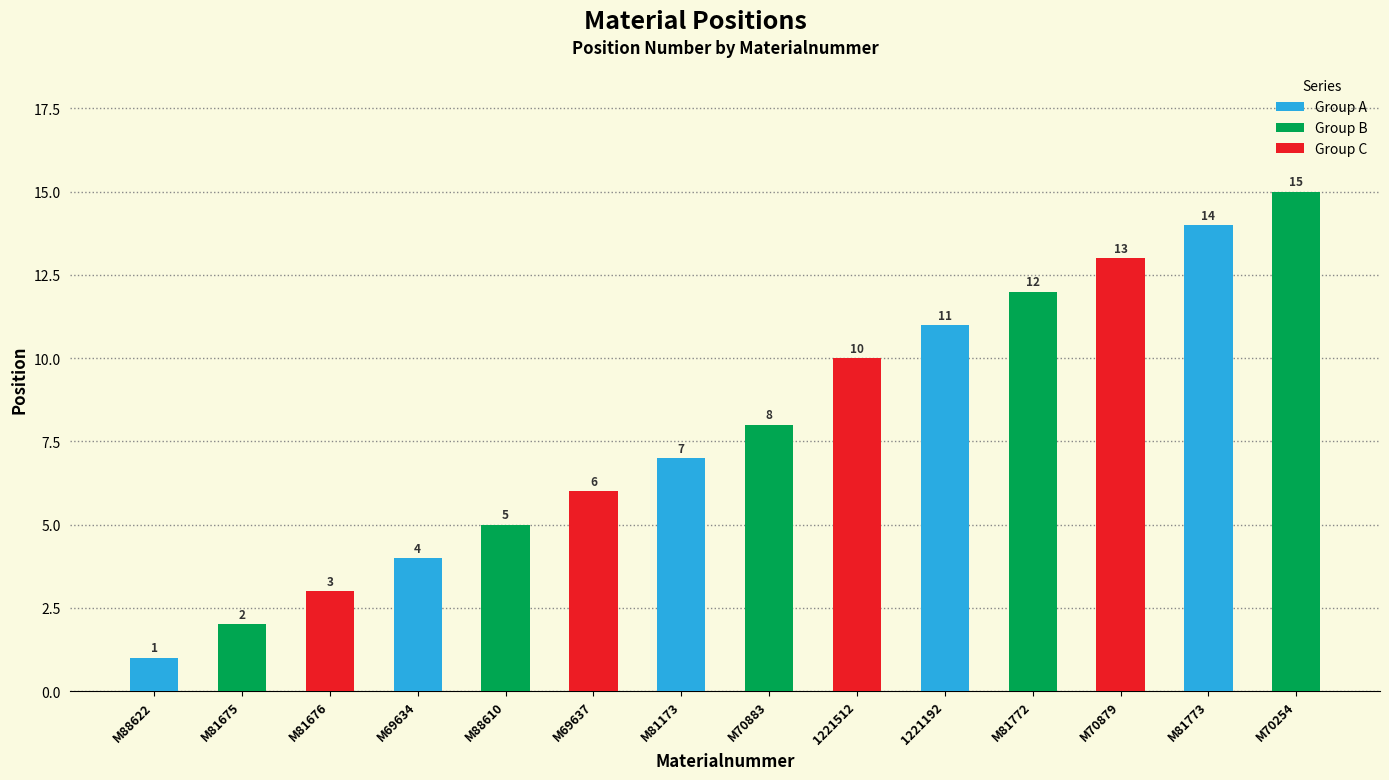

What is the difference between the values at M70883 and M69637?

2